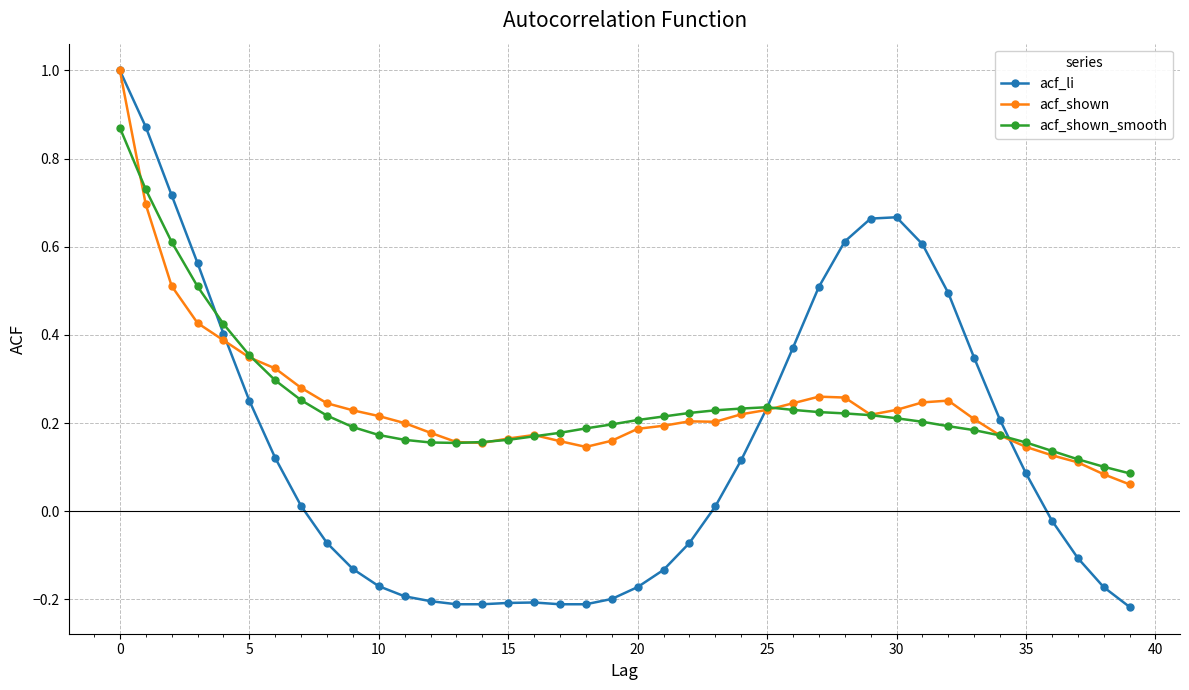

What is the maximum value for acf_li?

1.0